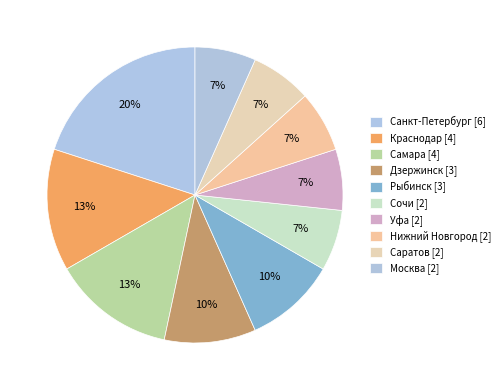

What percentage do Уфа and Краснодар together represent?

20.0%